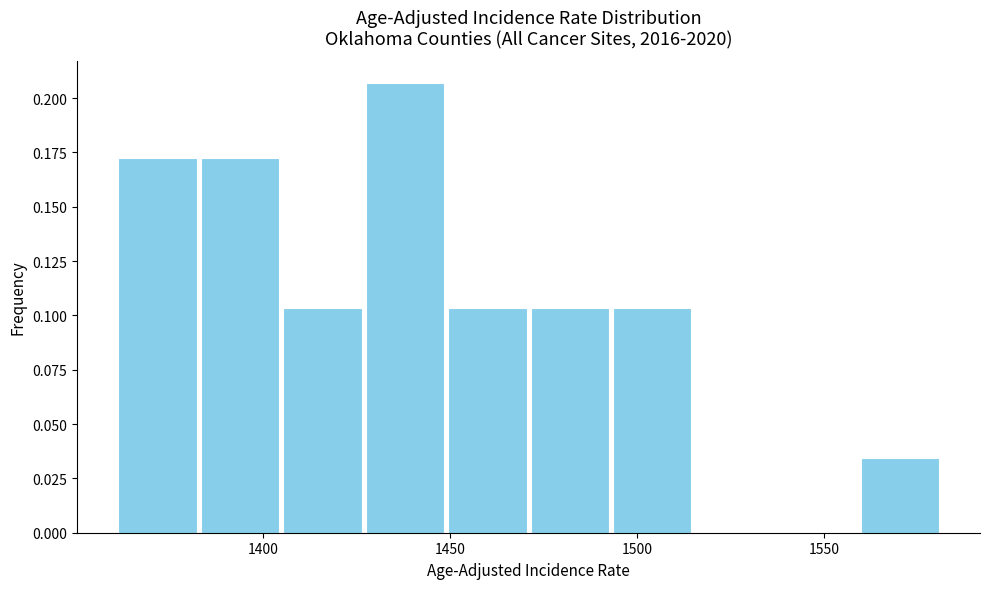

Reading left to right, transcribe this chart: for each bar, give the range it covers on the x-axis and its height. Neither the bar edges nor the heights are printed on the chart, so give them approximately, as read against the axes.

1360 to 1385: 0.170
1385 to 1405: 0.170
1405 to 1425: 0.105
1425 to 1450: 0.205
1450 to 1470: 0.105
1470 to 1495: 0.105
1495 to 1515: 0.105
1515 to 1535: 0
1535 to 1560: 0
1560 to 1580: 0.035